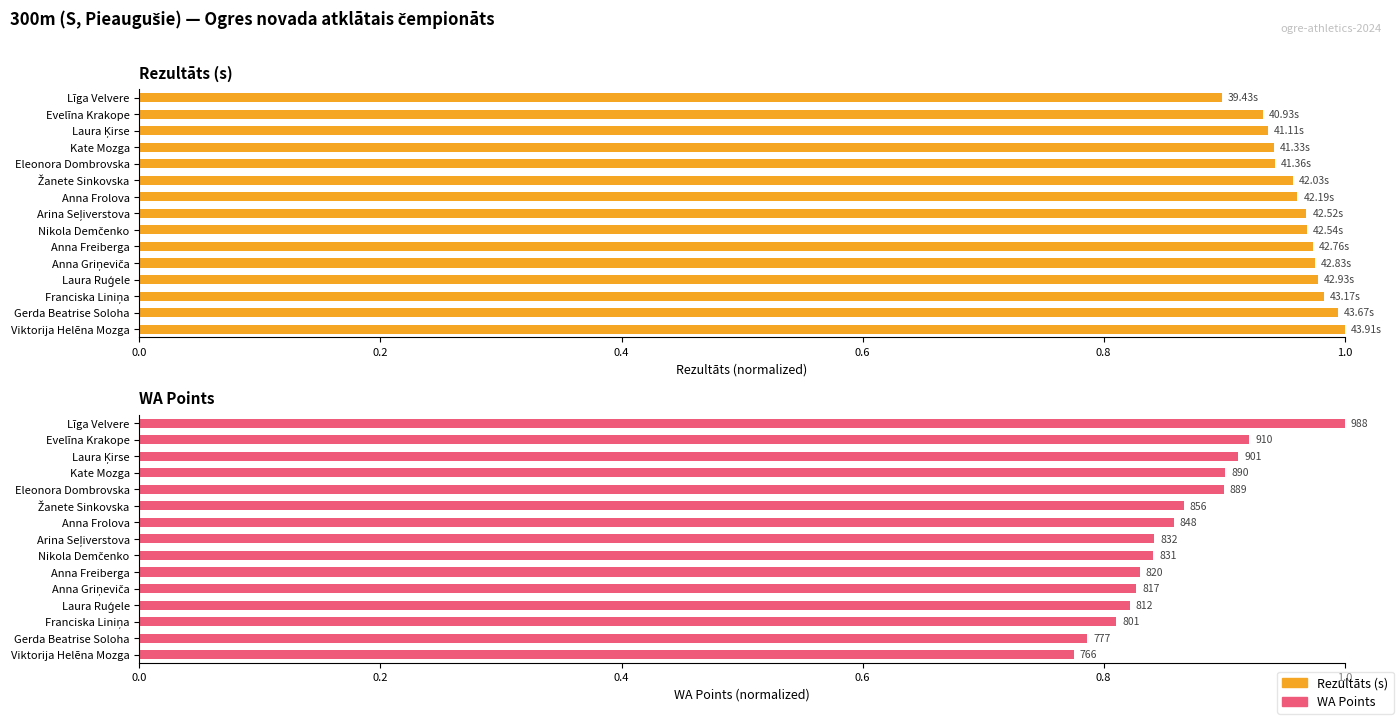

Reading left to right, list all the values displayed in this chart.

Rezultāts: 0.9	0.9	0.9	0.9	0.9	1.0	1.0	1.0	1.0	1.0	1.0	1.0	1.0	1.0	1.0
WA Points: 1.0	0.9	0.9	0.9	0.9	0.9	0.9	0.8	0.8	0.8	0.8	0.8	0.8	0.8	0.8